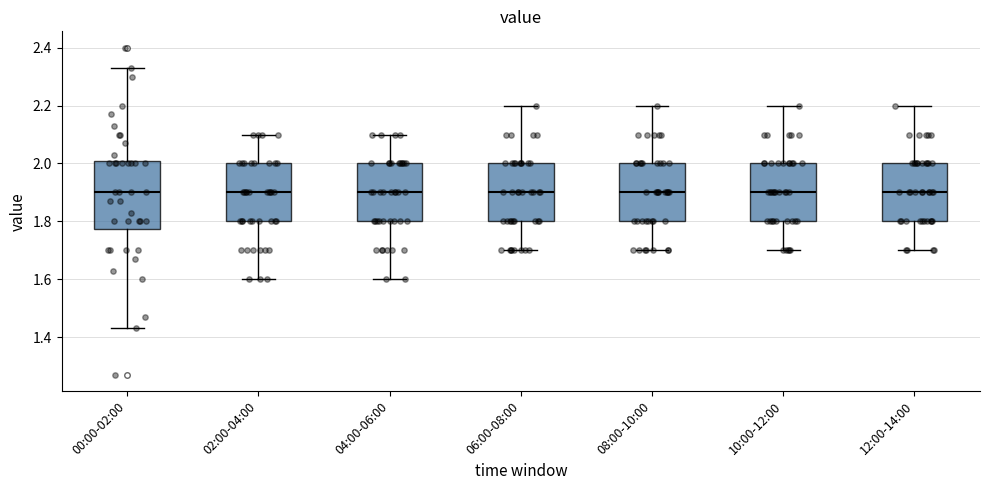

Reading left to right, read every box against the y-axis: the position of its median line, the range the box covers, and the ends of its whiskers. The values are not printed on the chart, so give them approximately, as read against the axis.

00:00-02:00: median 1.90, box 1.78 to 2.00, whiskers 1.44 to 2.34
02:00-04:00: median 1.90, box 1.80 to 2.00, whiskers 1.60 to 2.10
04:00-06:00: median 1.90, box 1.80 to 2.00, whiskers 1.60 to 2.10
06:00-08:00: median 1.90, box 1.80 to 2.00, whiskers 1.70 to 2.20
08:00-10:00: median 1.90, box 1.80 to 2.00, whiskers 1.70 to 2.20
10:00-12:00: median 1.90, box 1.80 to 2.00, whiskers 1.70 to 2.20
12:00-14:00: median 1.90, box 1.80 to 2.00, whiskers 1.70 to 2.20